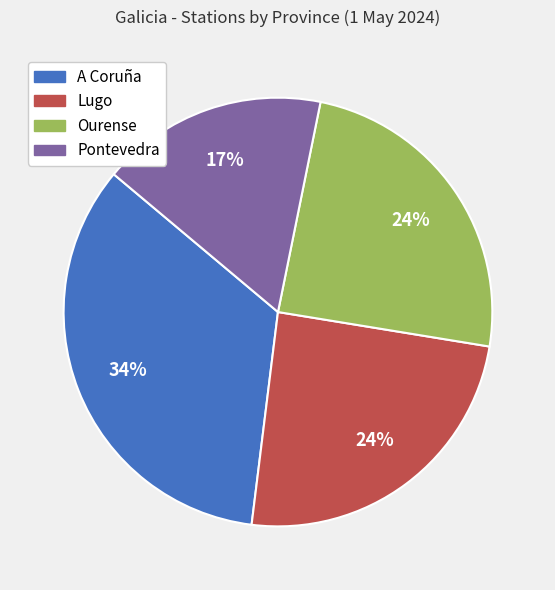

True or false: Lugo accounts for 31% of the total.

False